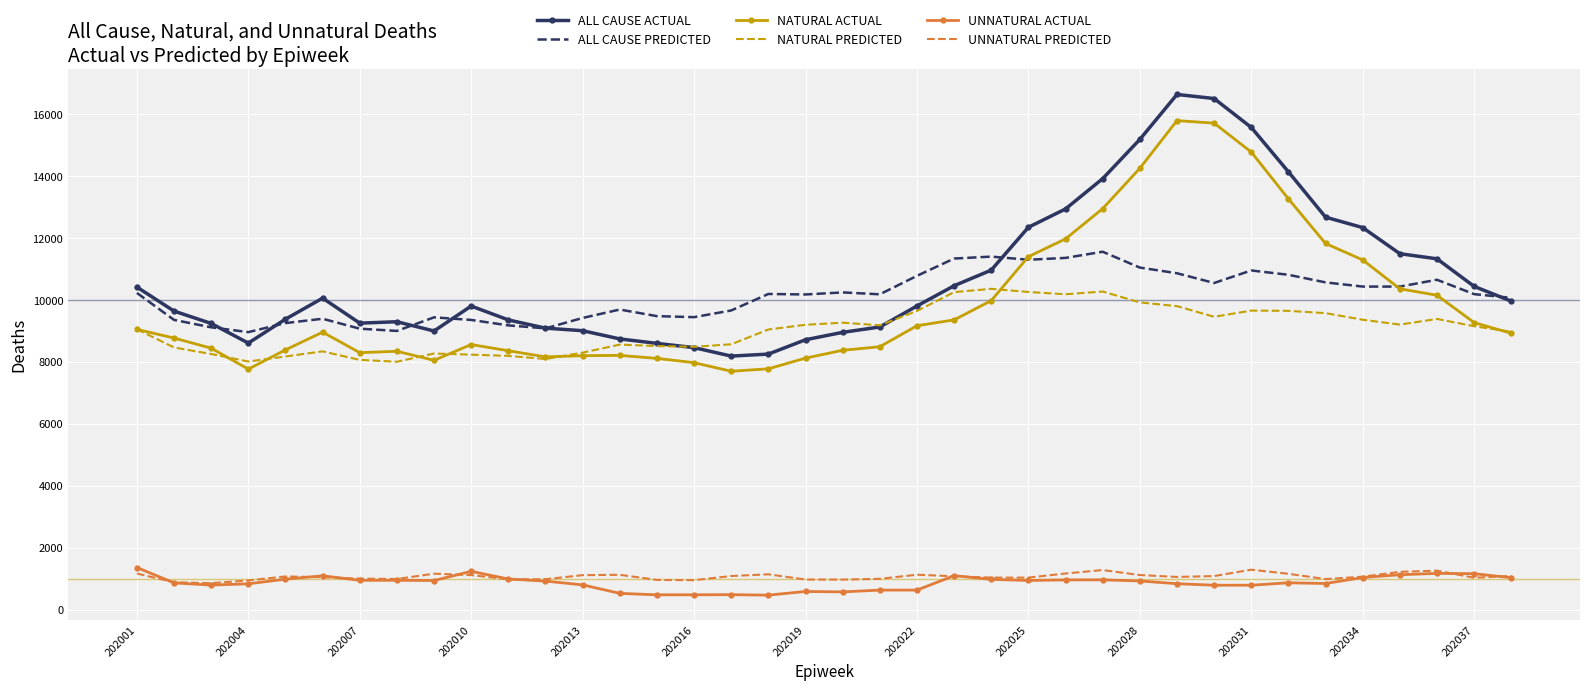

What is the lowest value of the NATURAL PREDICTED series?

8009.8